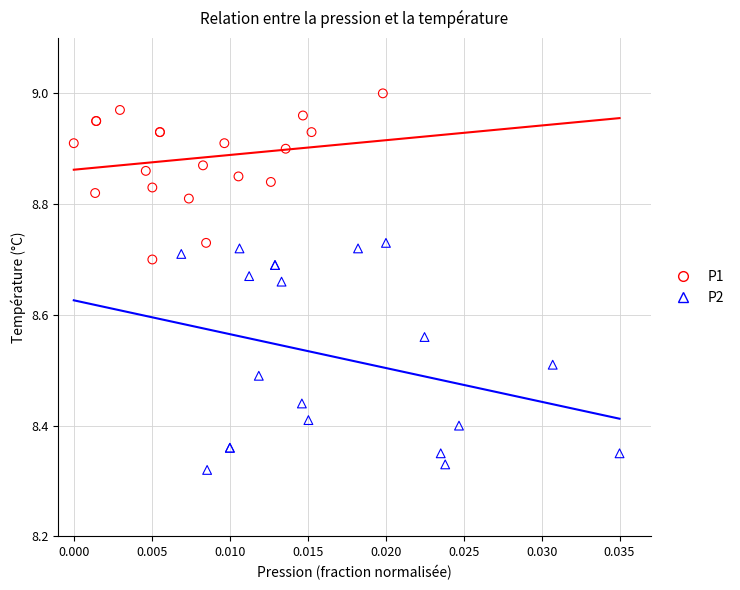

Which series contains the highest Y value?

P1